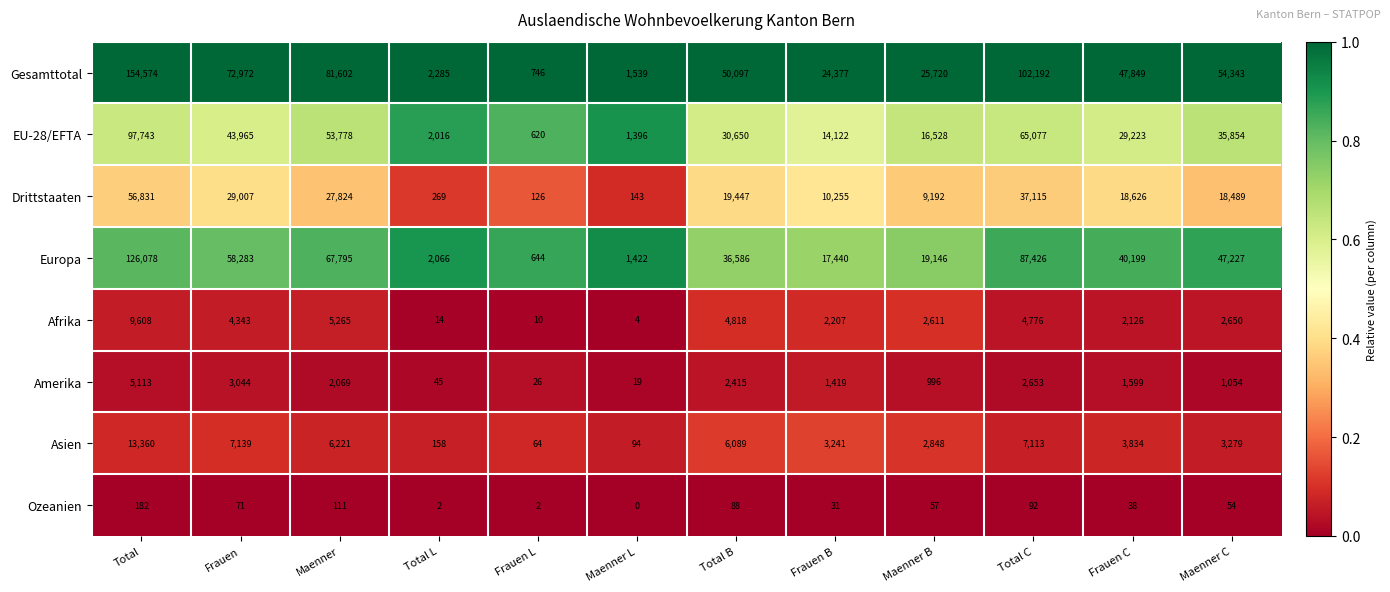

At how many categories does at least one series exceed 0?

12